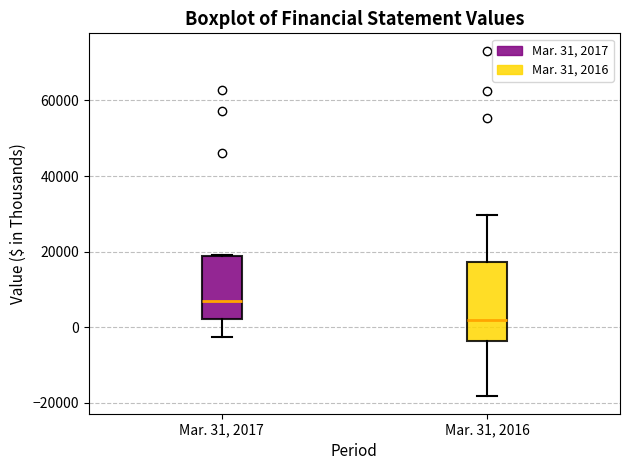

Reading left to right, transcribe this box plot: for each box, give where its median line is, the range the box spans, and where its two whiskers end, as read against the y-axis. The values are not printed on the chart, so give them approximately, as read against the axis.

Mar. 31, 2017: median 6000, box 2000 to 18000, whiskers -2000 to 20000
Mar. 31, 2016: median 2000, box -4000 to 18000, whiskers -18000 to 30000